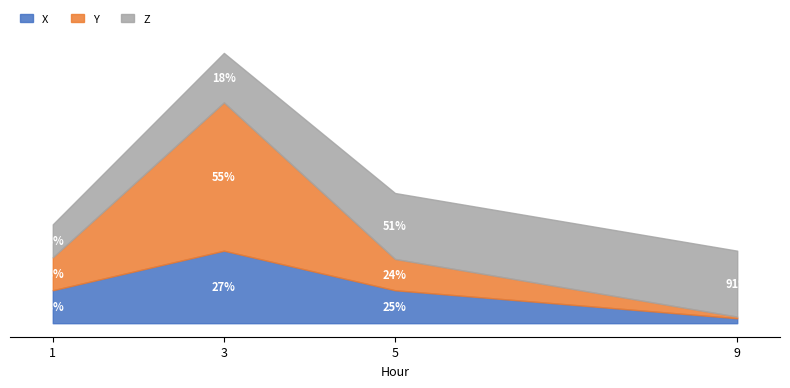

What value does the Z series have at 1?

1.0